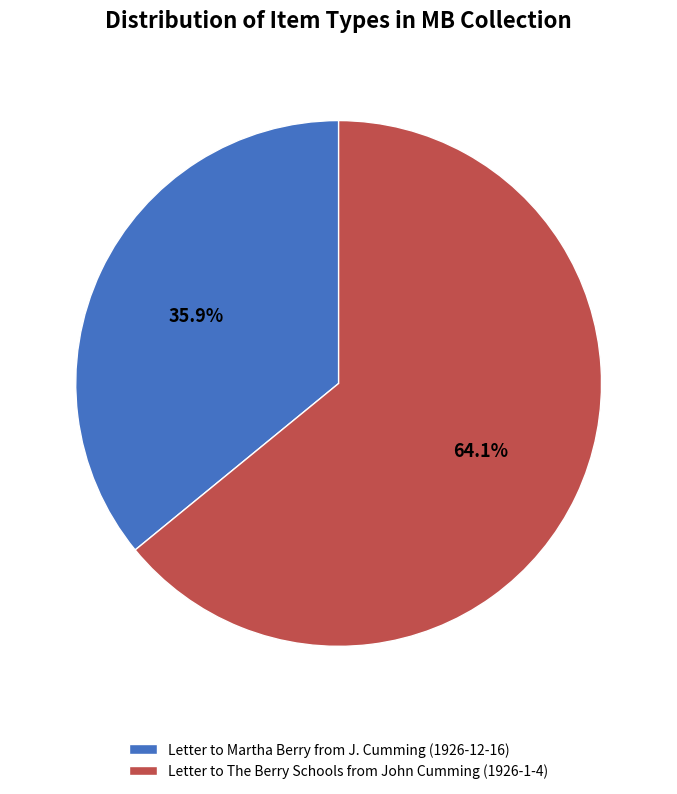

How many slices are in this pie chart?

2